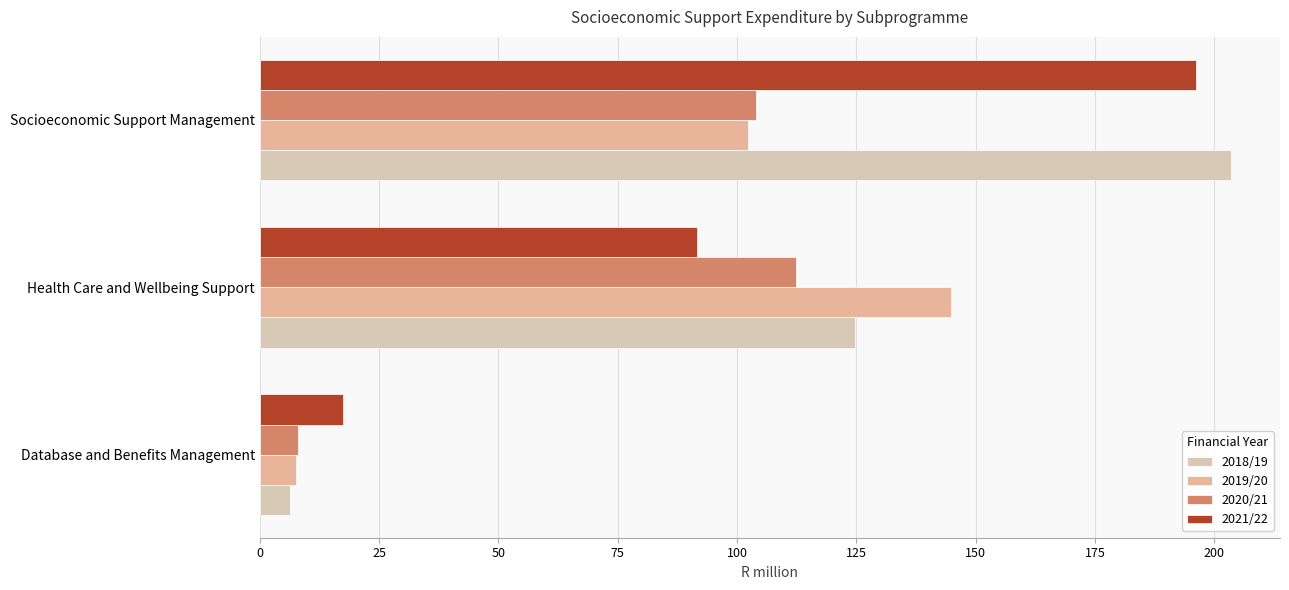

How many values in the 2021/22 series are below 91?

1